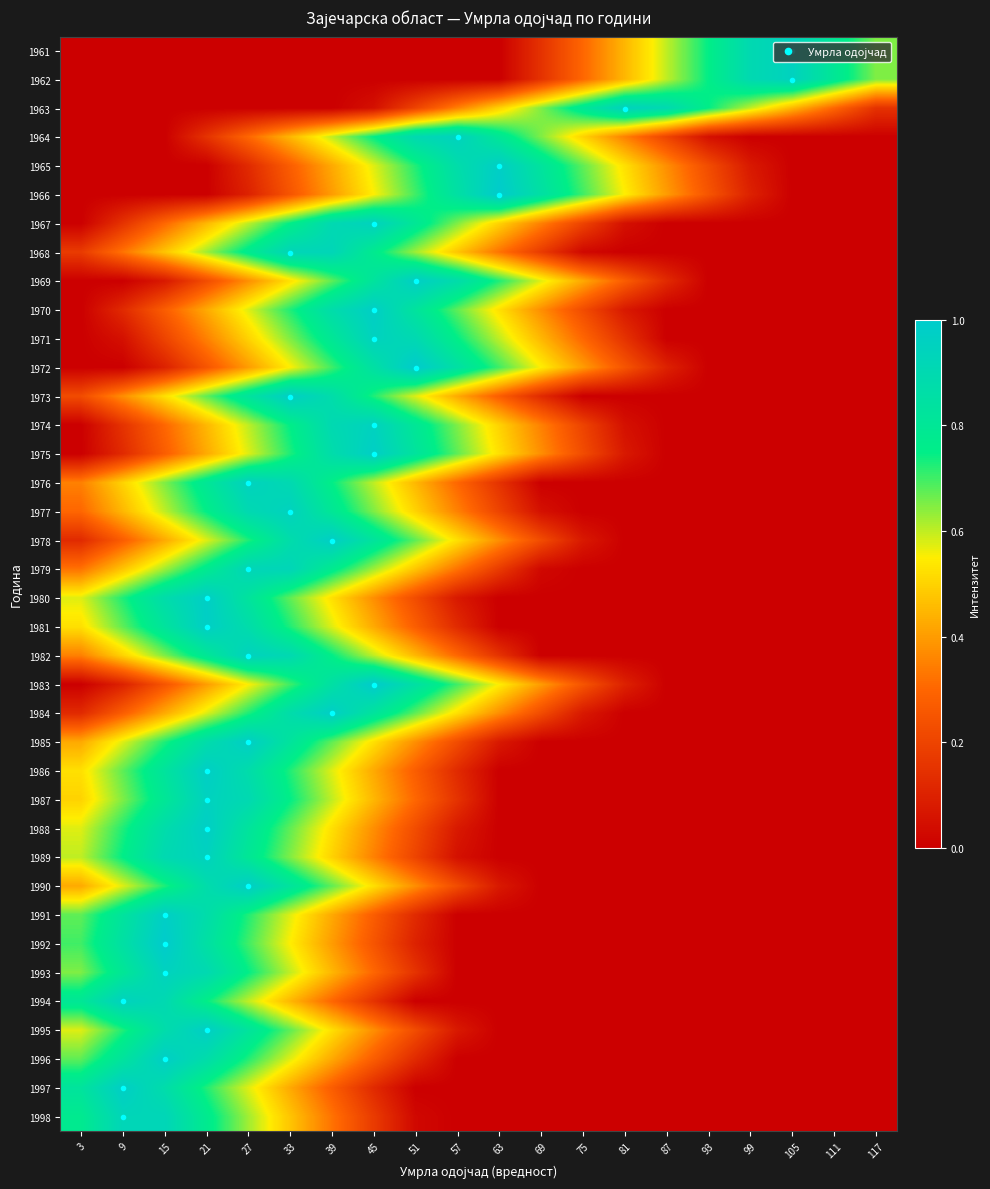

At which category is the sum across all series the highest?

27